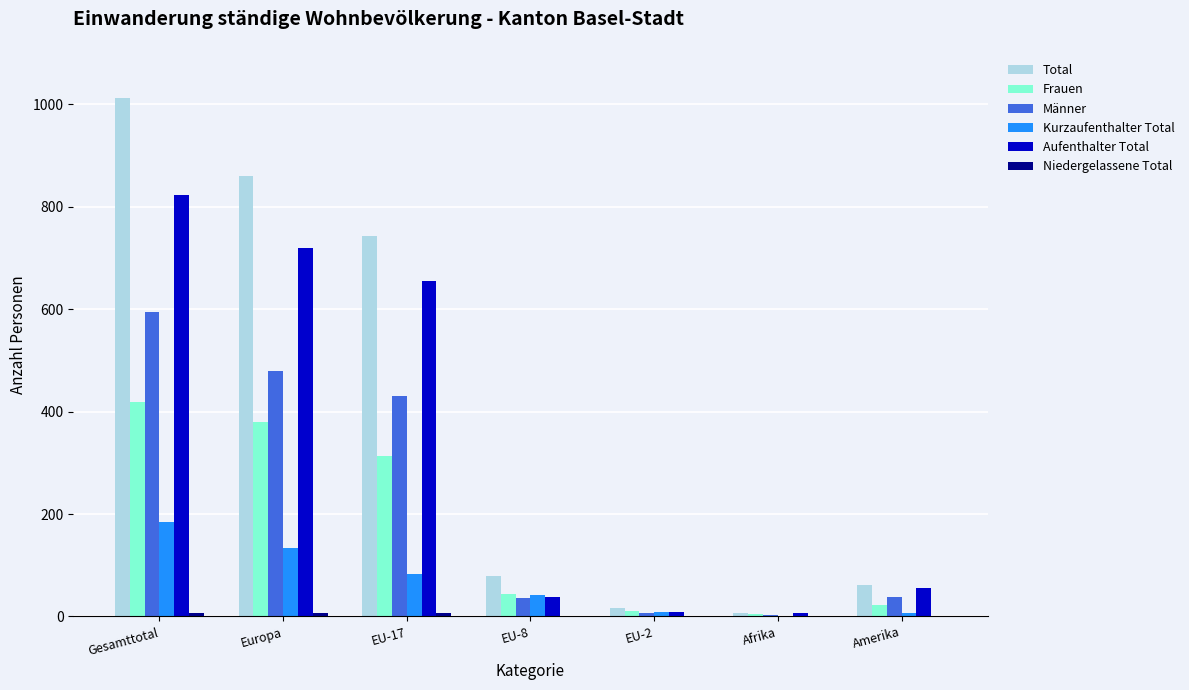

What is the difference between the Aufenthalter Total values at Amerika and Europa?

663